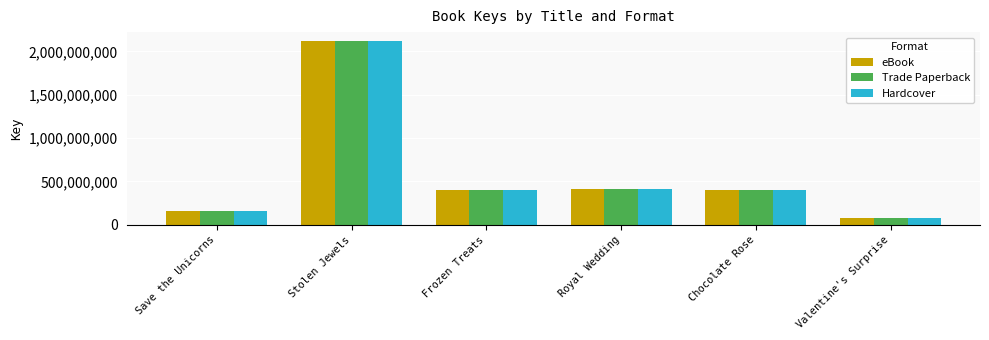

Count the number of data series in this chart.

3